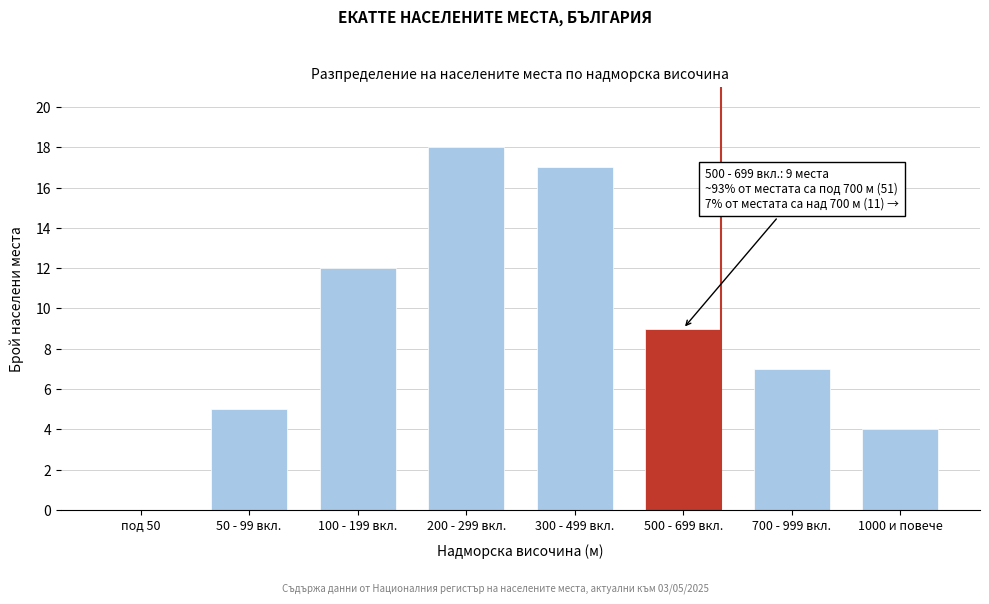

Reading left to right, list all the values displayed in this chart.

под 50=0	50 - 99 вкл.=5	100 - 199 вкл.=12	200 - 299 вкл.=18	300 - 499 вкл.=17	500 - 699 вкл.=9	700 - 999 вкл.=7	1000 и повече=4